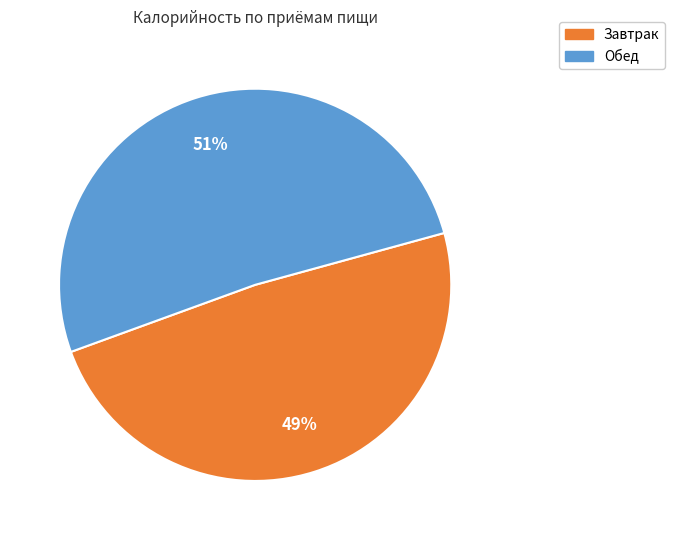

To the nearest percent, what is the combined percentage of Обед and Завтрак?

100%